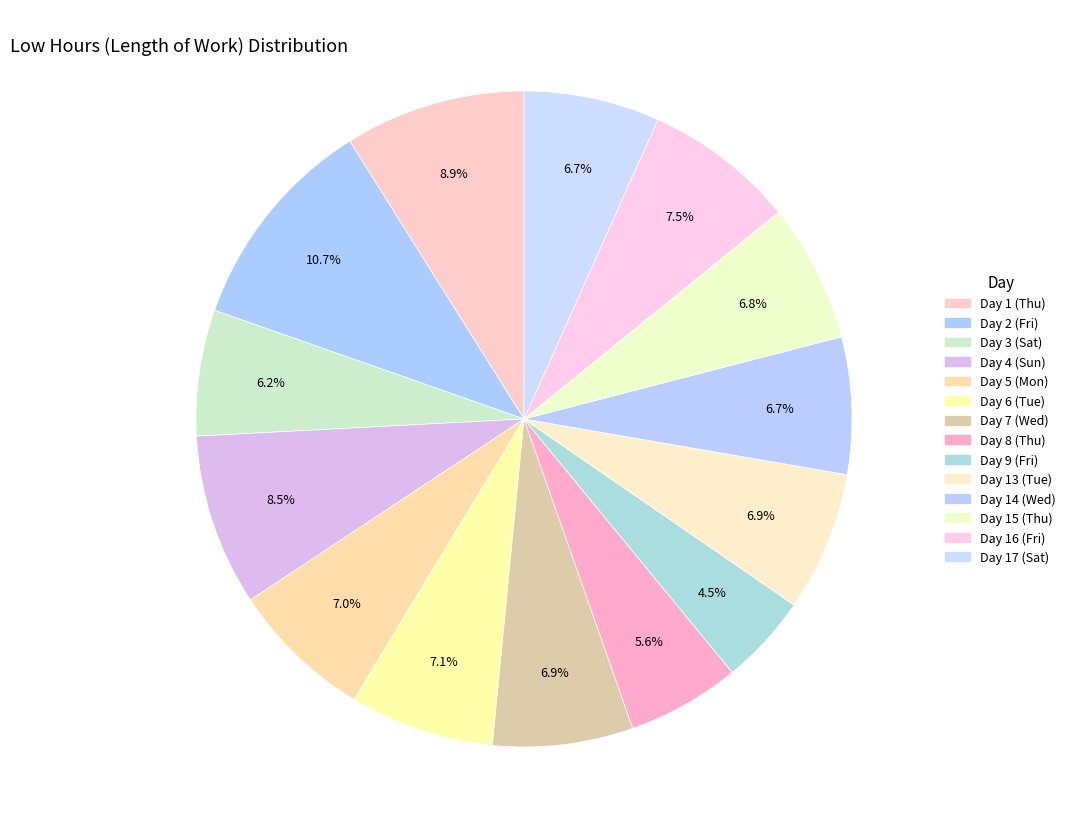

Which slice is the largest?

Day 2 (Fri)